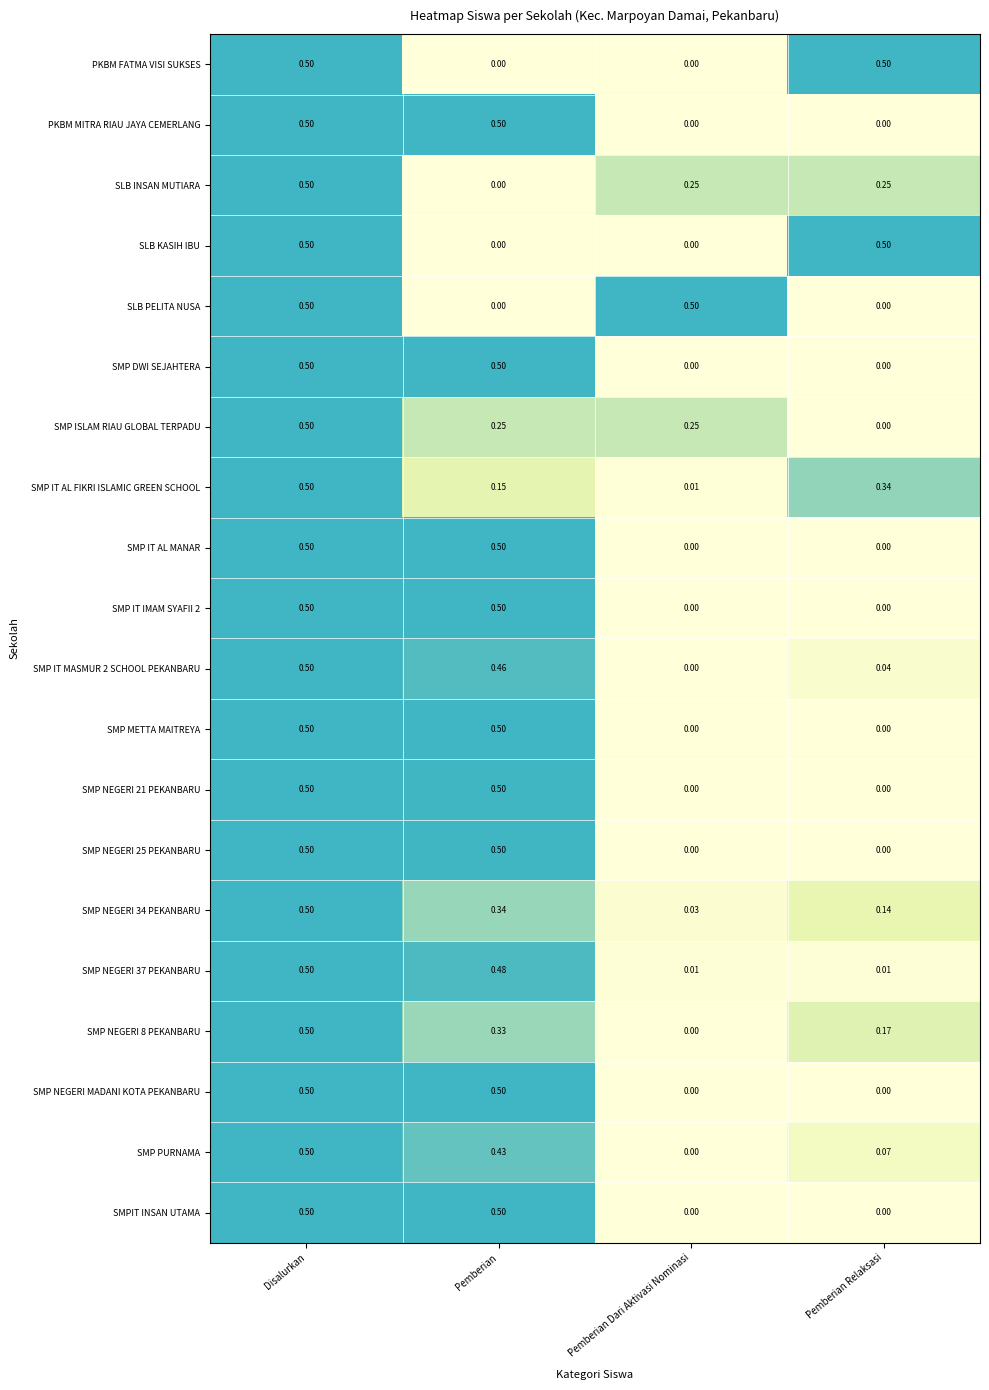

At which label does SMP NEGERI 8 PEKANBARU reach its peak?

Disalurkan